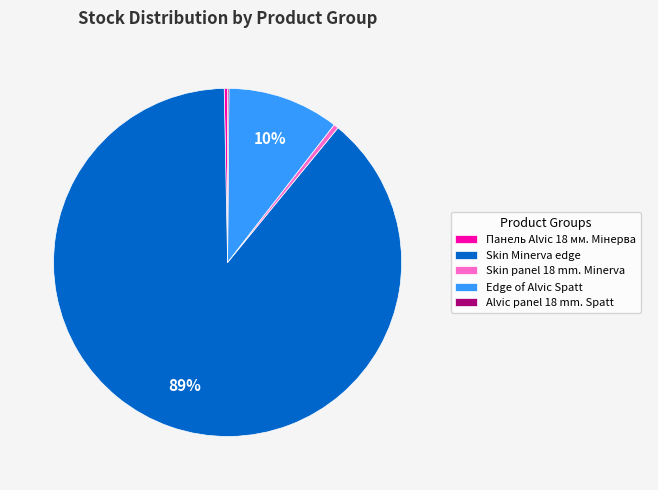

To the nearest percent, what percentage of the pie is Edge of Alvic Spatt?

10%